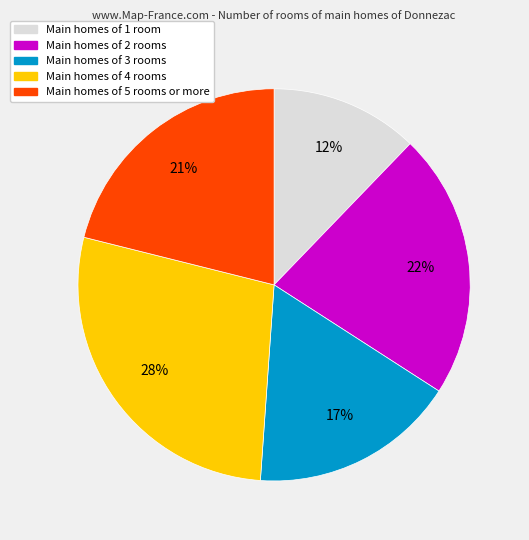

To the nearest percent, what is the average slice percentage?

20%